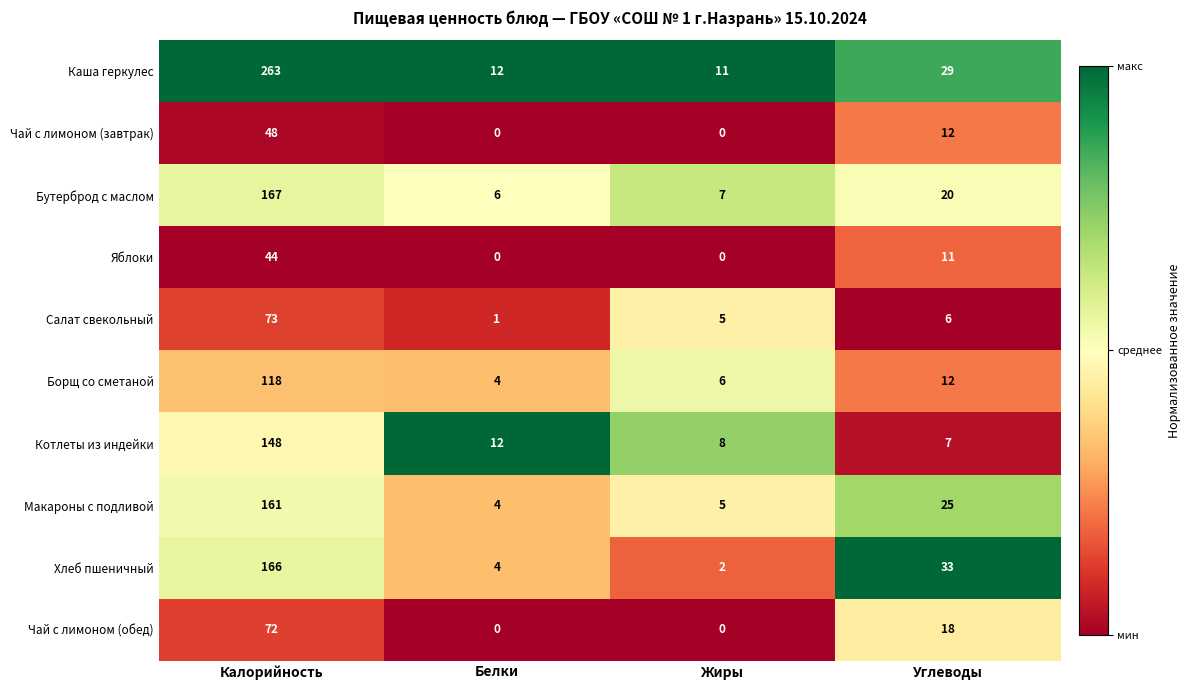

The value of Чай с лимоном (завтрак) at Белки is 0. True or false?

True